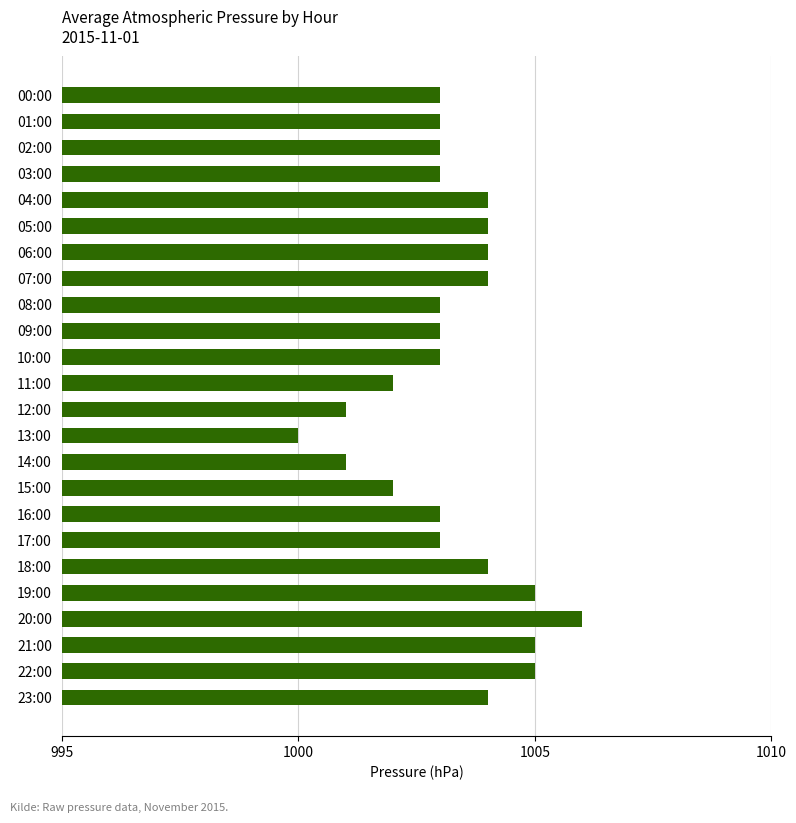

What is the label of the 18th bar from the top?

17:00